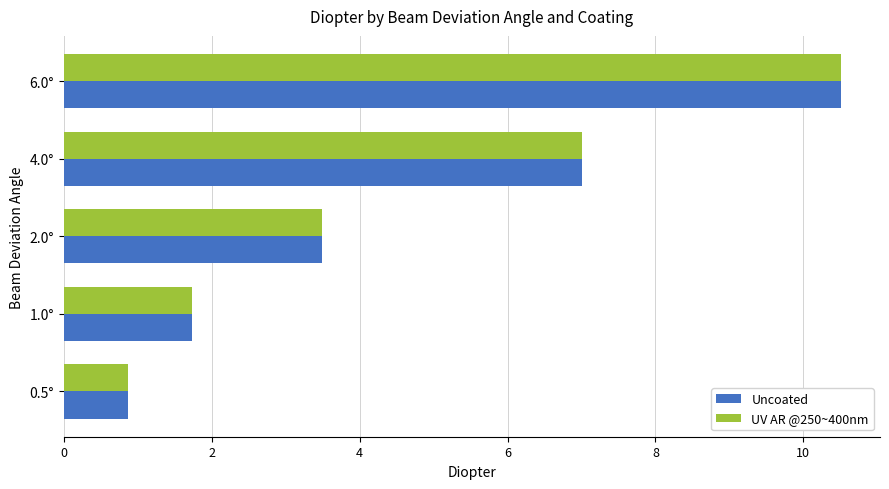

Which category has the lowest value in the UV AR @250~400nm series?

0.5°